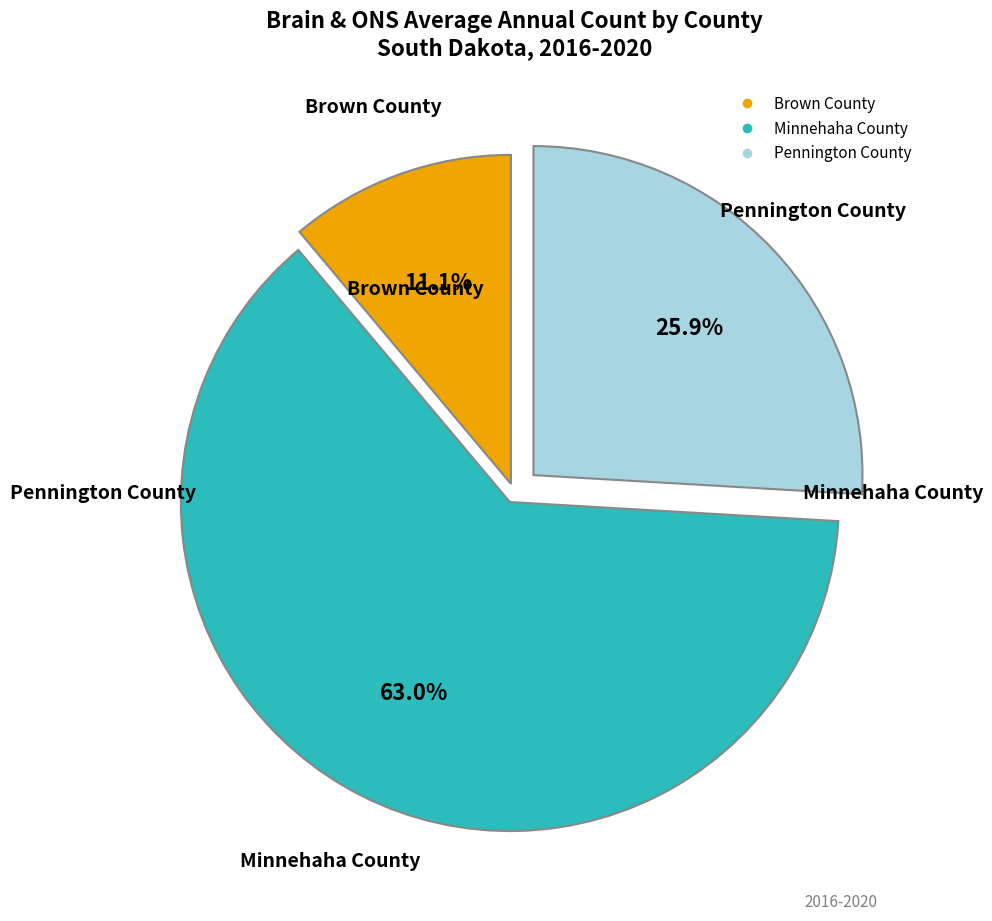

What percentage is the Brown County slice, to the nearest percent?

11%